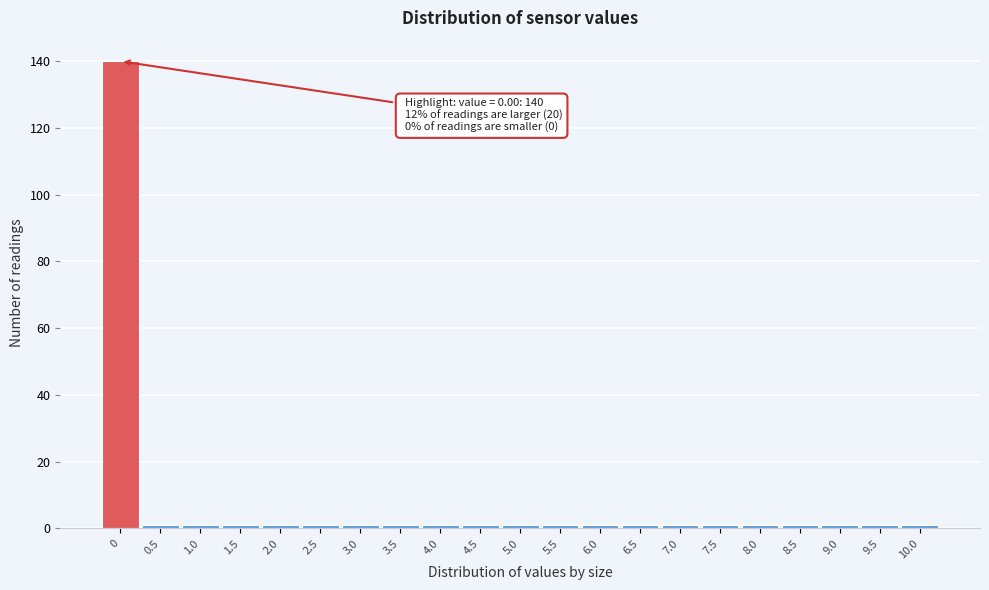

Over which range of the x-axis is the bar tallest?

-0.25 to 0.25